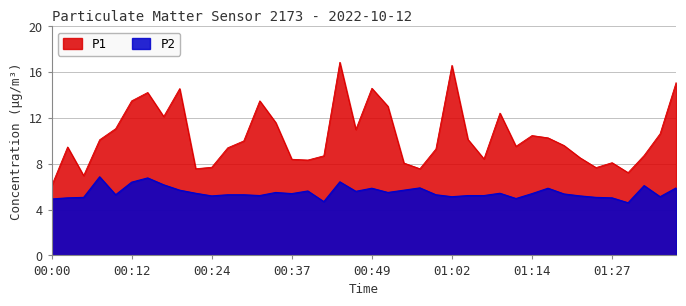

At which label is P1 closest to 11?

00:47